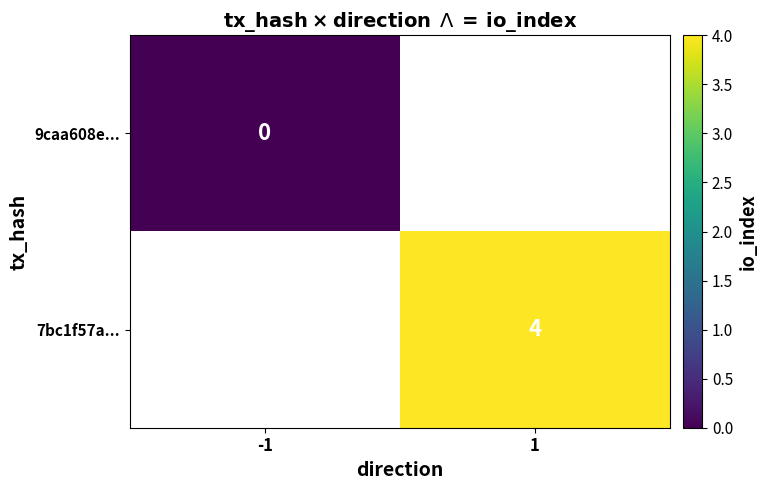

The value of 7bc1f57a... at 1 is 4. True or false?

True